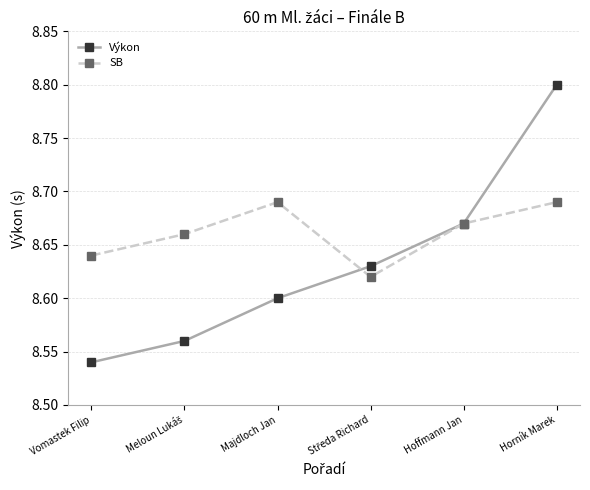

In SB, how many points are higher than both neighbors (excluding endpoints)?

1